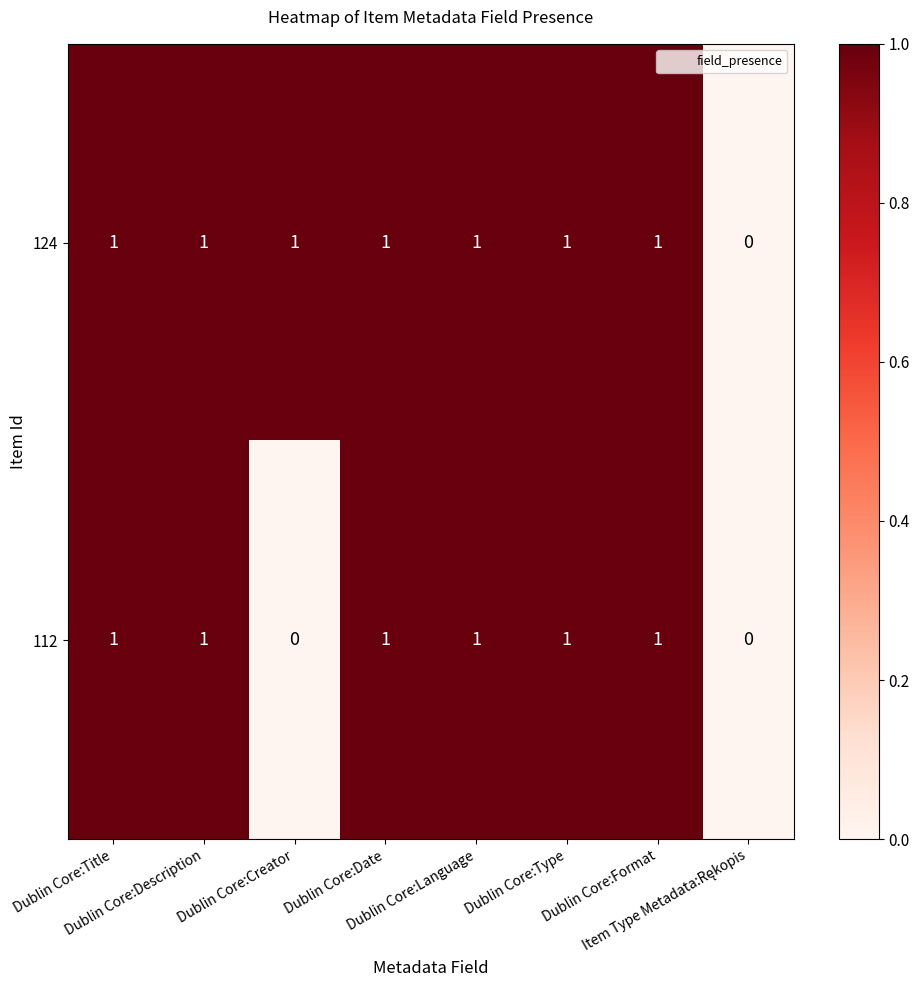

List the series in order of their overall mean, highest first.

124, 112